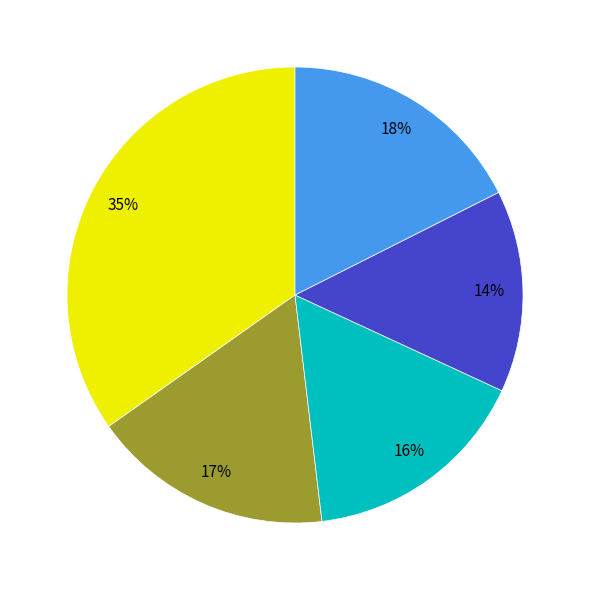

Is there a majority slice in this chart?

No